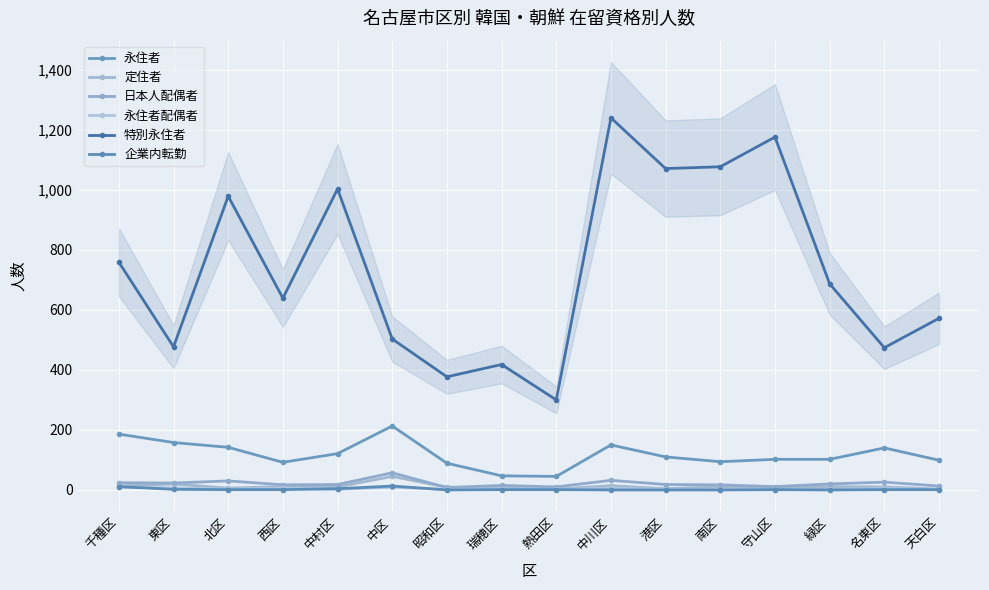

How many lines are shown in the chart?

6